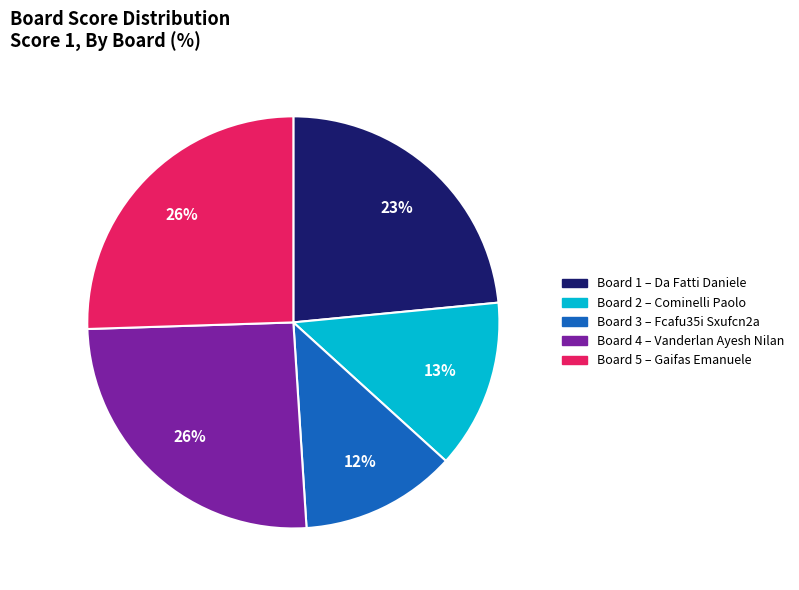

Is there a majority slice in this chart?

No